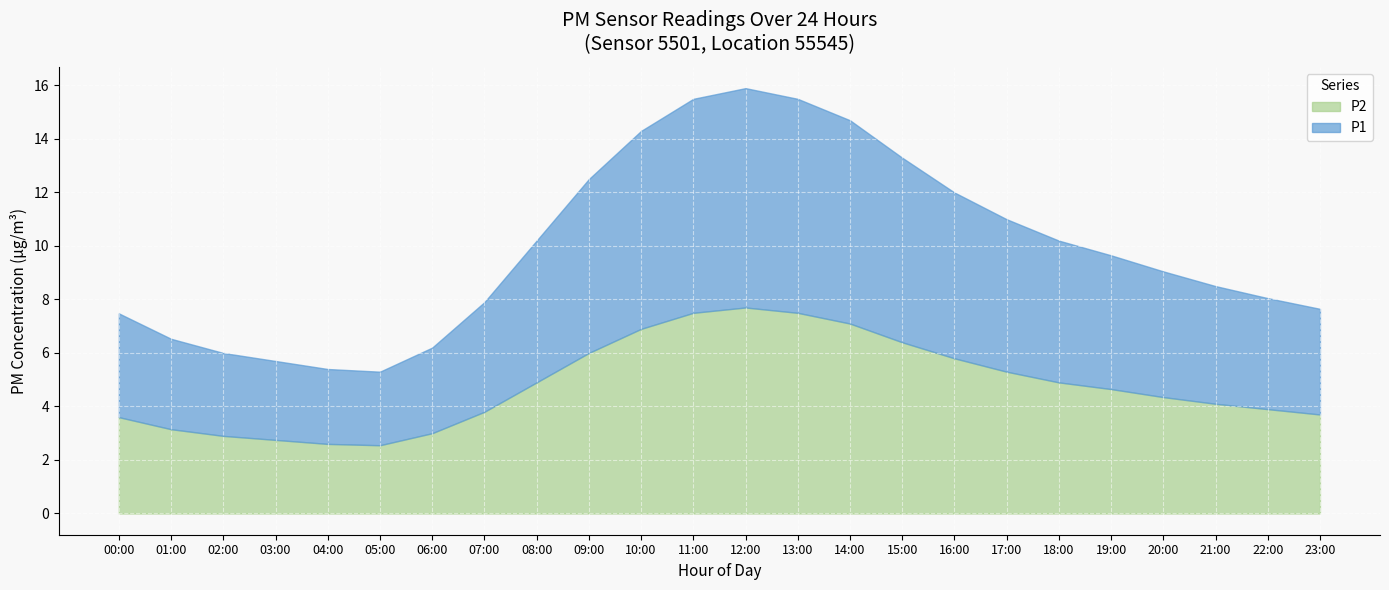

What value does the P1 series have at 21:00?

4.3